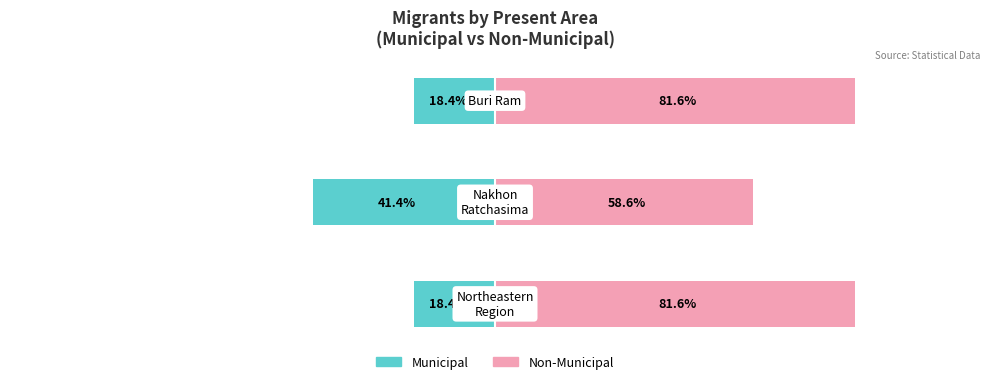

The value of Non-Municipal at 0 is 46.0. True or false?

False